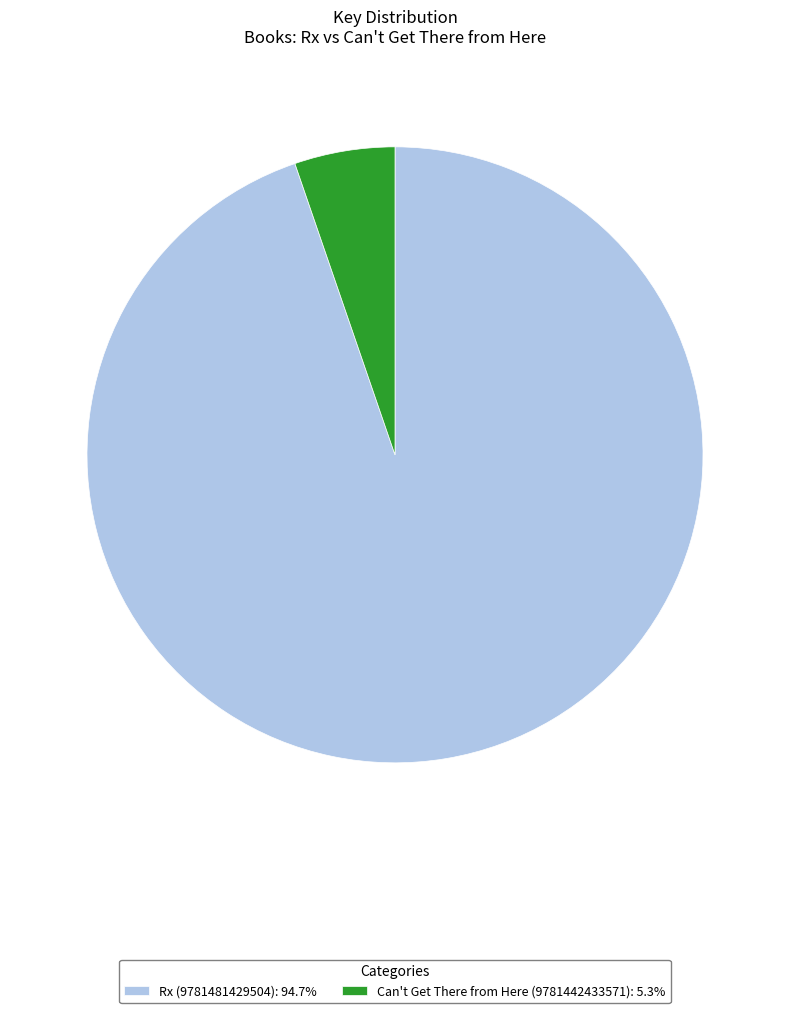

Does Rx (9781481429504): 94.7% represent more than half of the total?

Yes